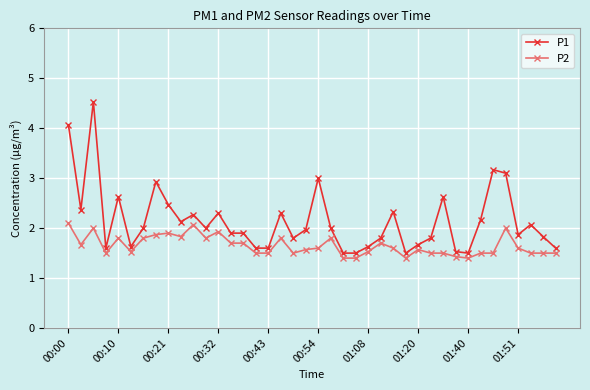

What is the minimum value for P2?

1.4